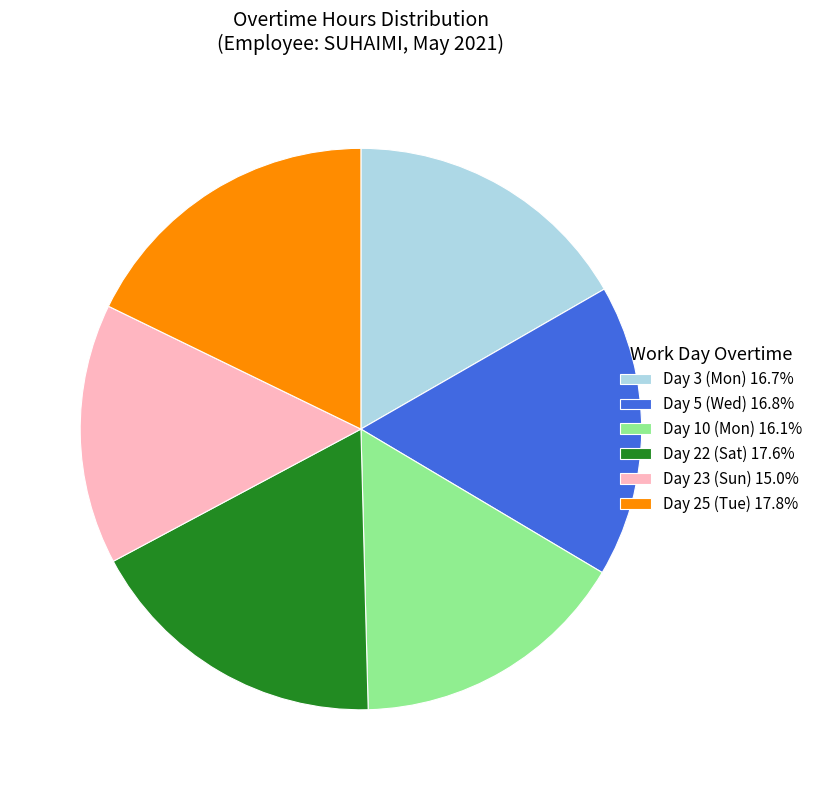

What is the smallest slice in the pie chart?

Day 23 (Sun)